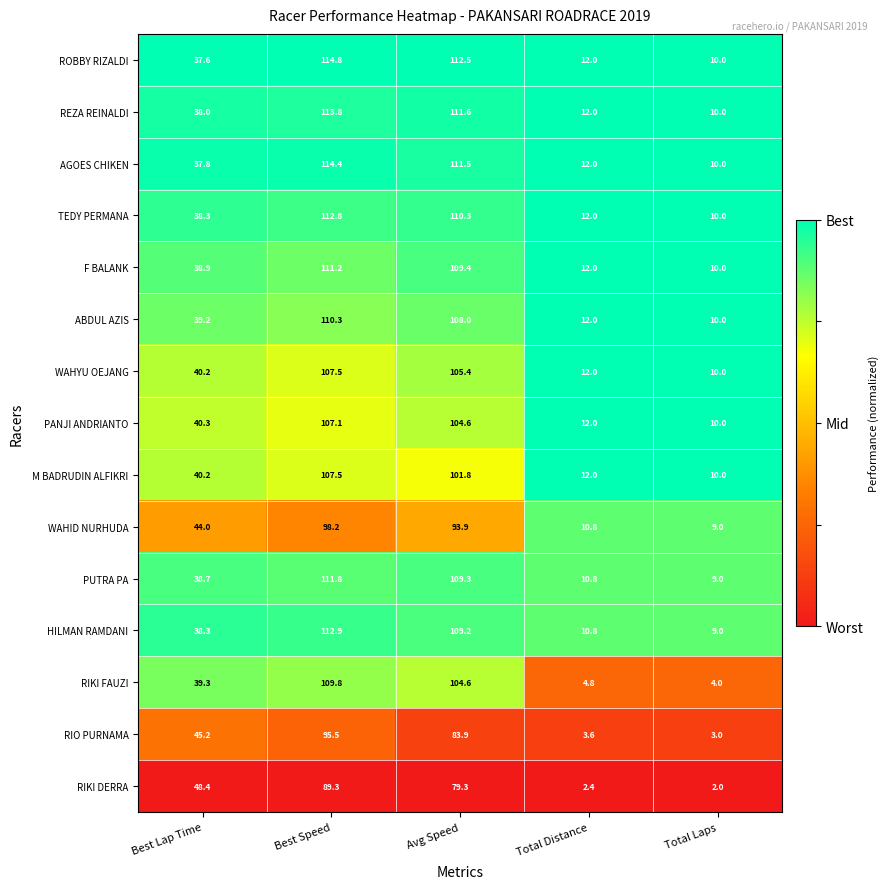

Rank the categories by PANJI ANDRIANTO value from highest to lowest.

Best Speed, Avg Speed, Best Lap Time, Total Distance, Total Laps